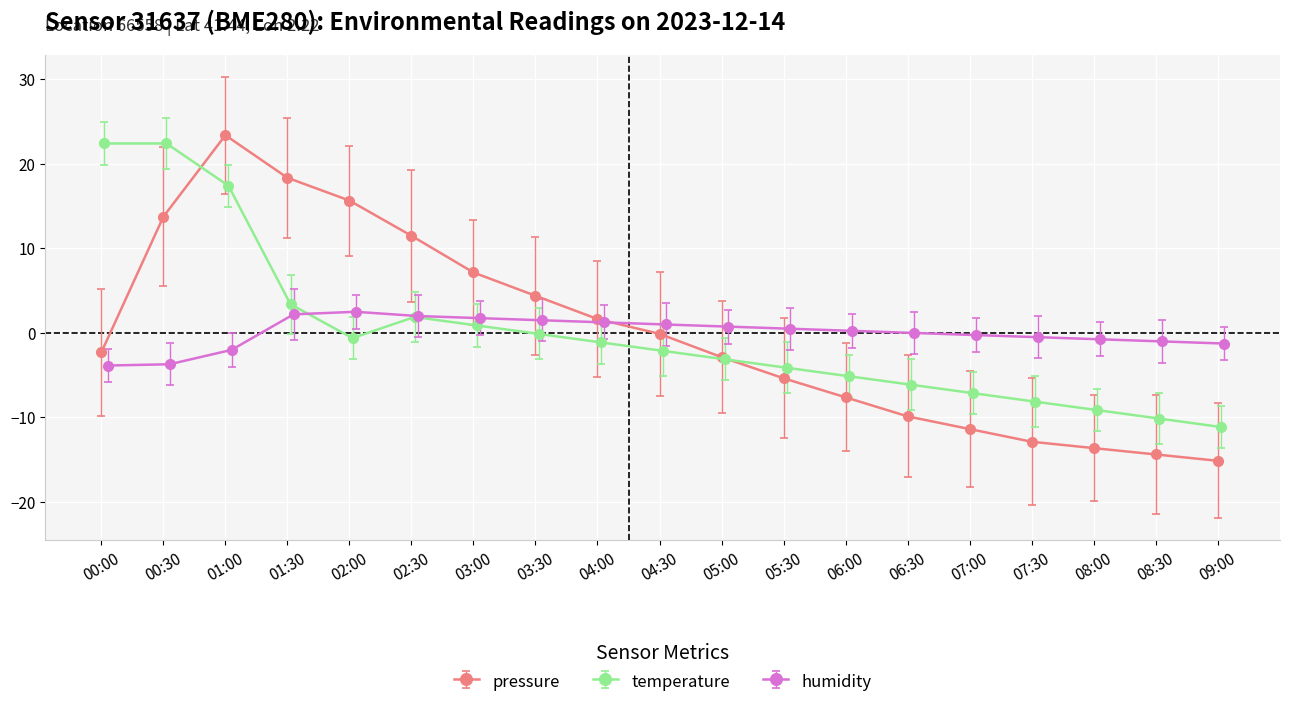

Reading left to right, transcribe all the data shown in this chart.

pressure: -2.3	13.7	23.3	18.3	15.6	11.5	7.1	4.4	1.6	-0.1	-2.9	-5.4	-7.6	-9.9	-11.4	-12.9	-13.6	-14.4	-15.1
temperature: 22.4	22.4	17.4	3.4	-0.6	1.9	0.9	-0.1	-1.1	-2.1	-3.1	-4.1	-5.1	-6.1	-7.1	-8.1	-9.1	-10.1	-11.1
humidity: -3.9	-3.7	-2.0	2.2	2.5	2.0	1.7	1.5	1.2	1.0	0.7	0.5	0.2	-0.0	-0.3	-0.5	-0.8	-1.0	-1.3